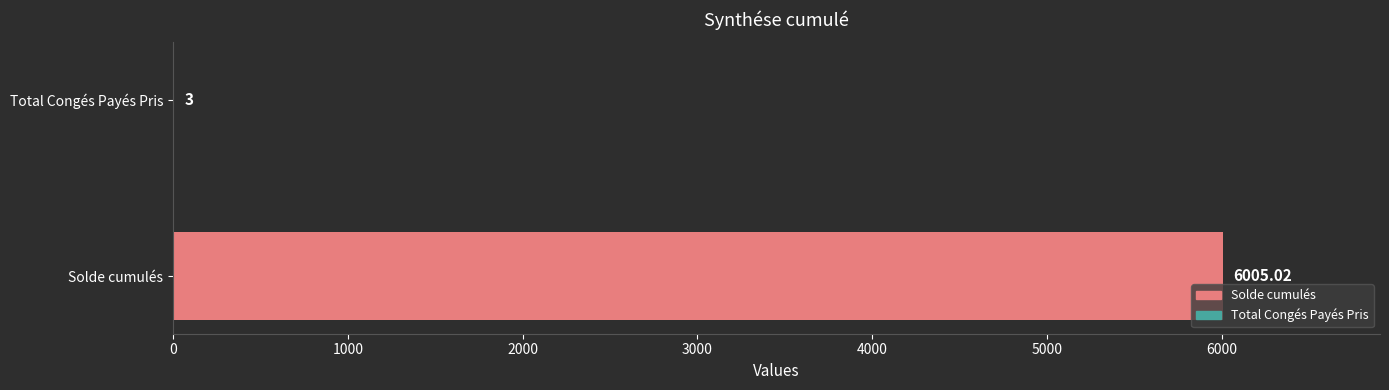

What is the greatest value displayed?

6005.0